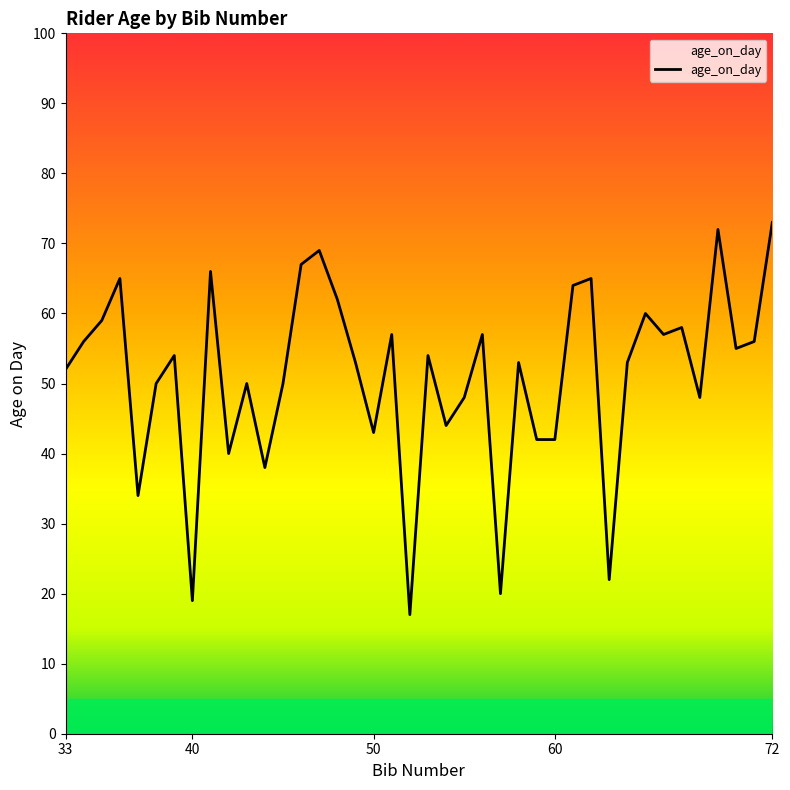

What is the minimum value shown in the chart?

17